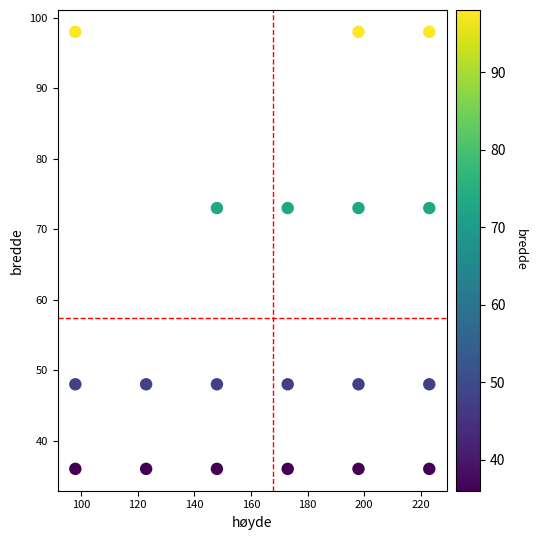

What is the range of X values (max minus min)?

125